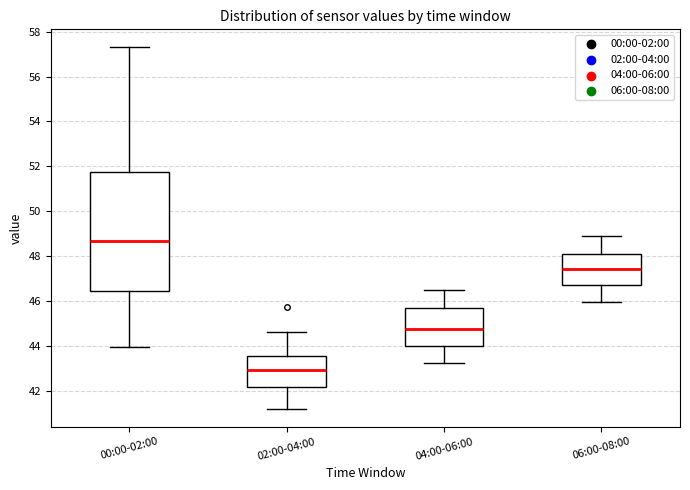

Comparing the boxes themselves (not the whiskers), which one is the tallest?

00:00-02:00